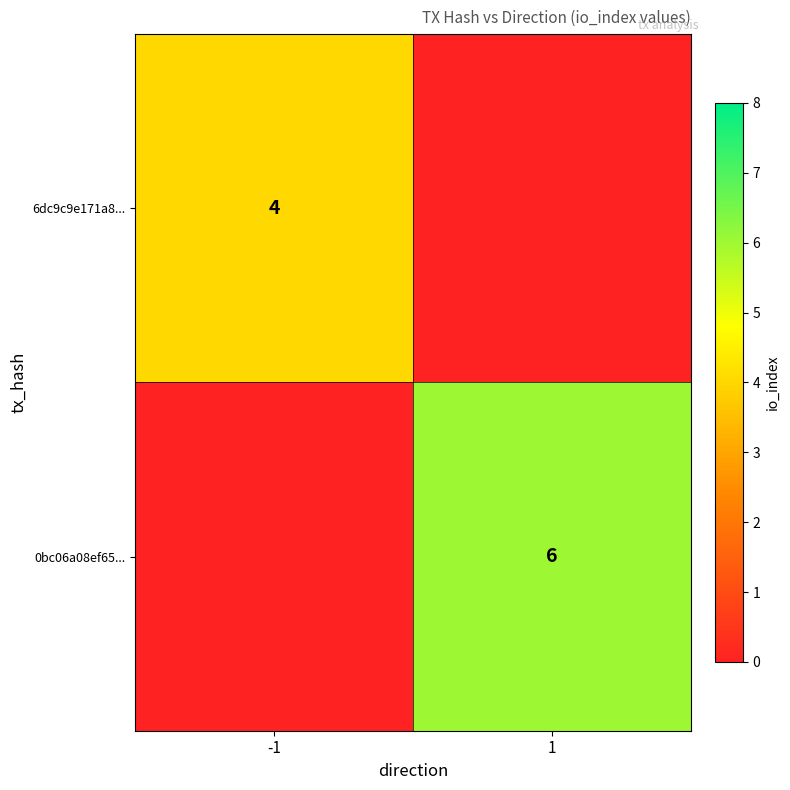

The value of 6dc9c9e171a8... at -1 is 1. True or false?

False